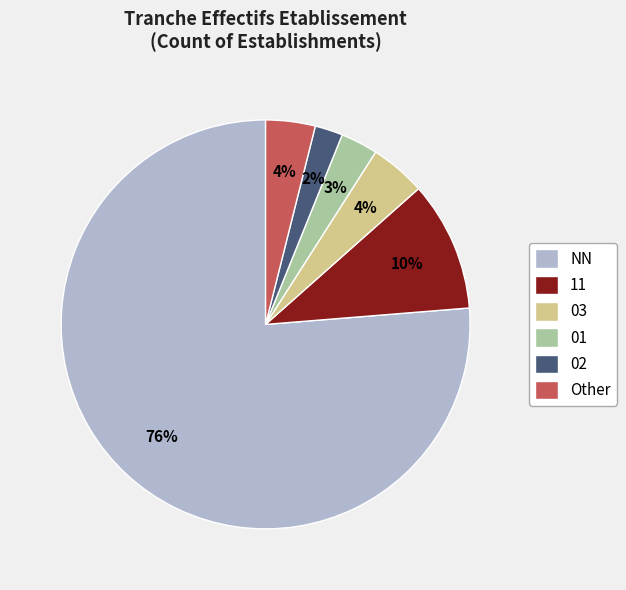

Is it true that 02 is 2% of the pie?

True